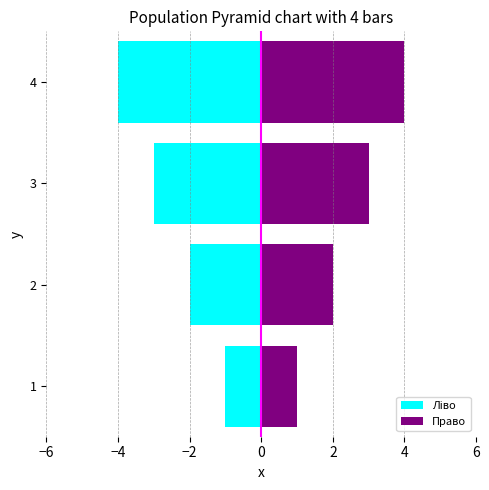

What is the difference between the maximum and minimum values in the Право series?

3